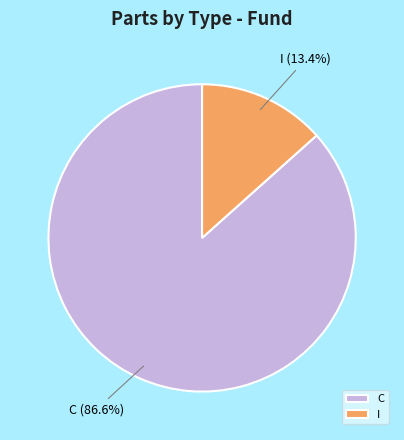

How many segments does this pie chart have?

2